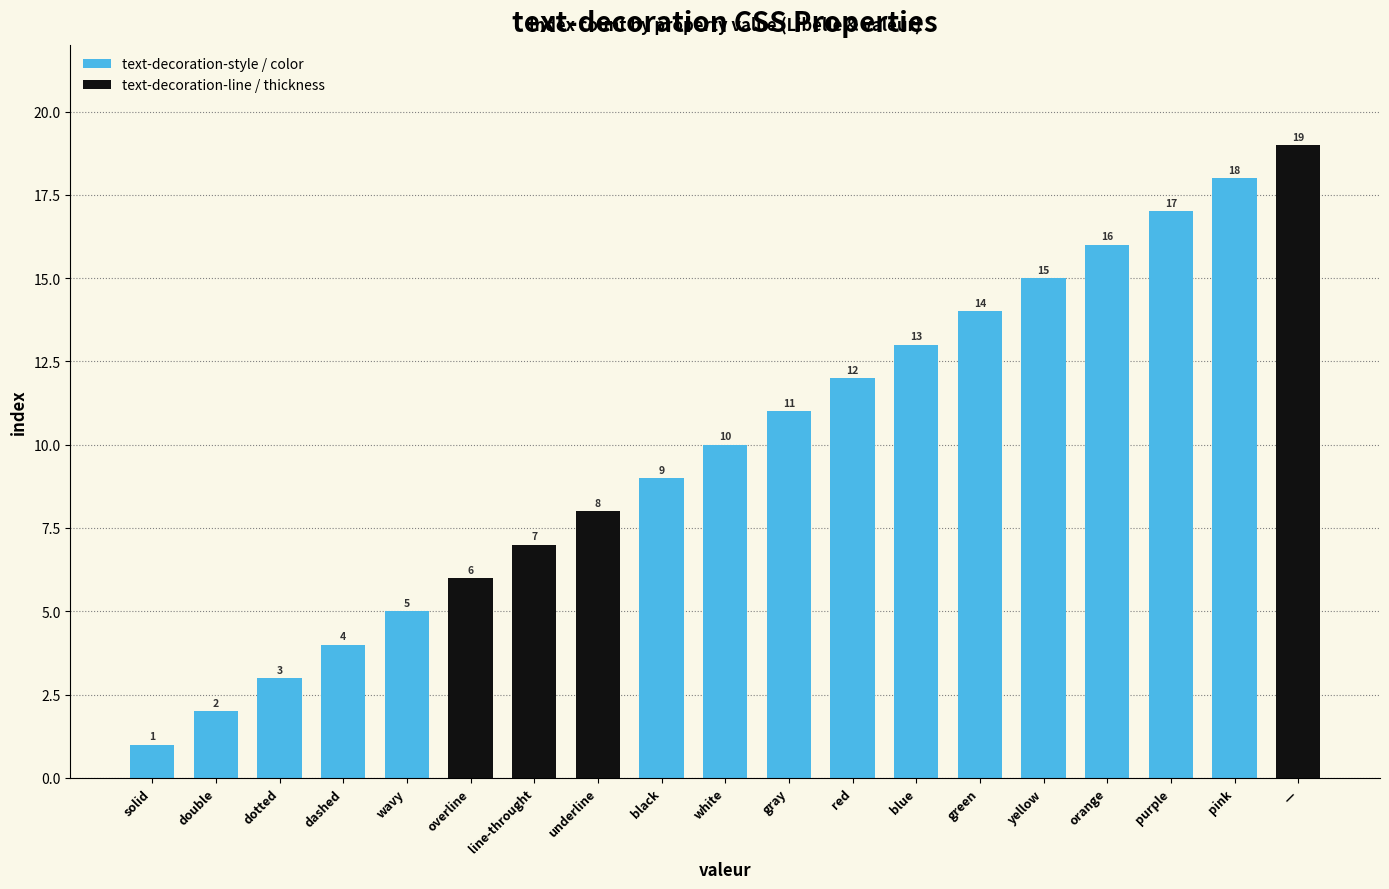

What is the difference between the values at line-throught and white?

3